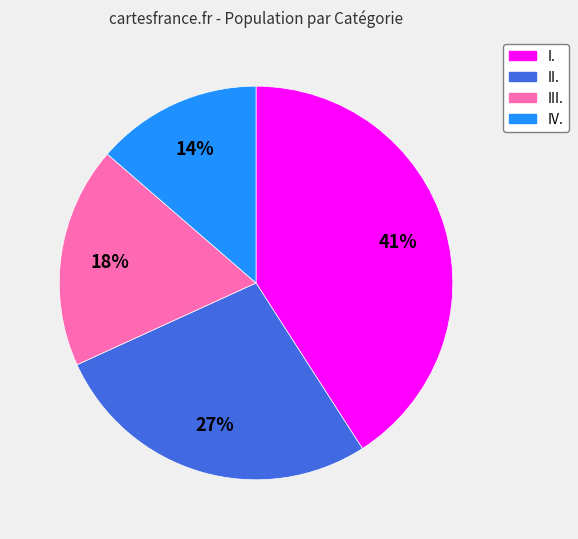

What percentage is the I. slice, to the nearest percent?

41%